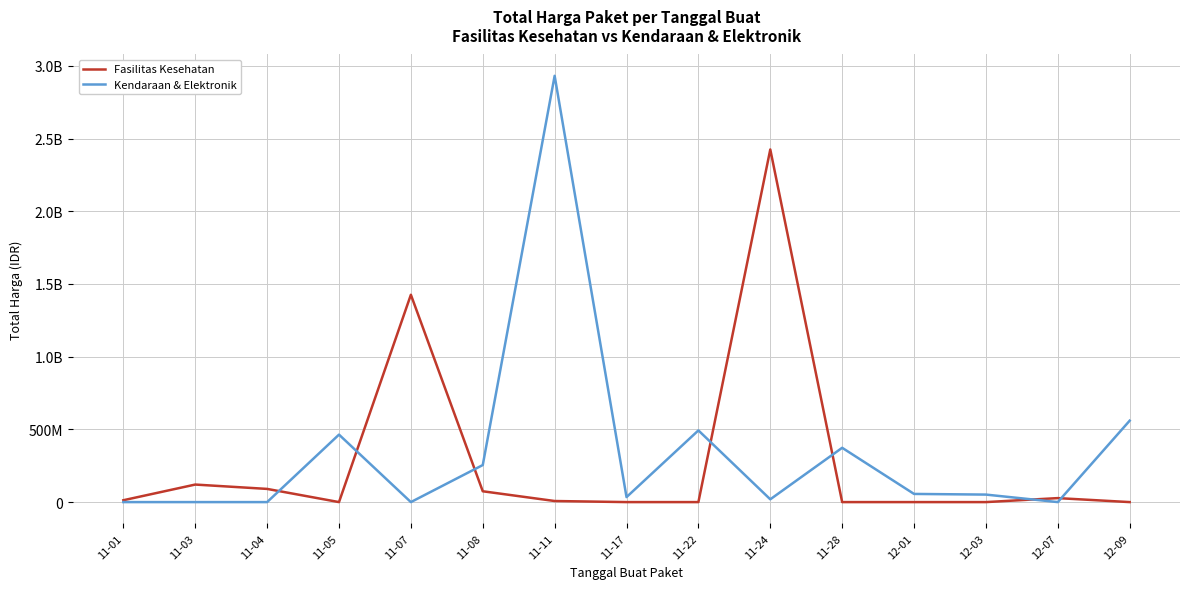

At which label does Fasilitas Kesehatan first exceed 7401240?

11-01